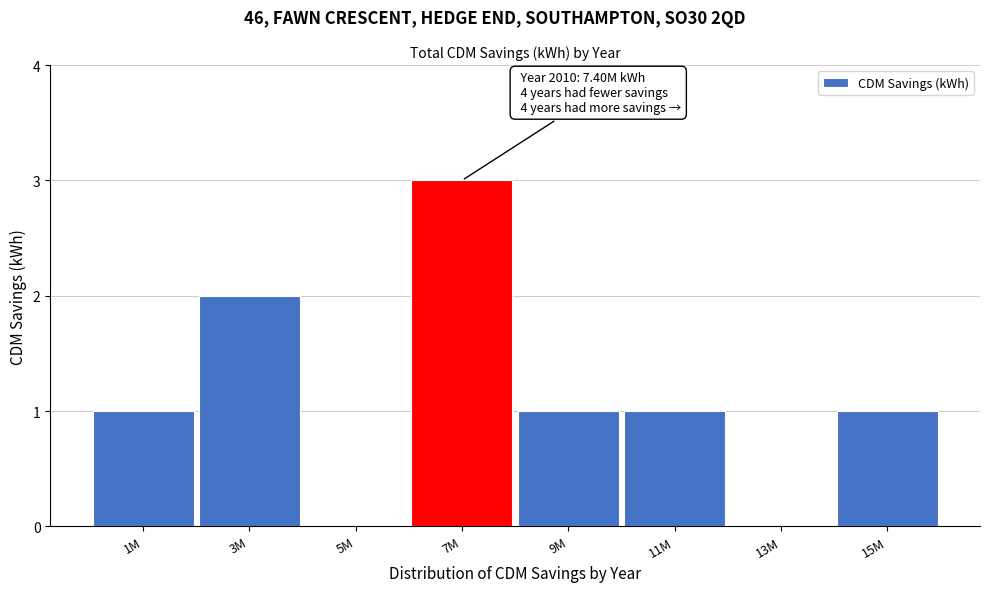

Reading left to right, transcribe all the data shown in this chart.

1M=1	3M=2	5M=0	7M=3	9M=1	11M=1	13M=0	15M=1